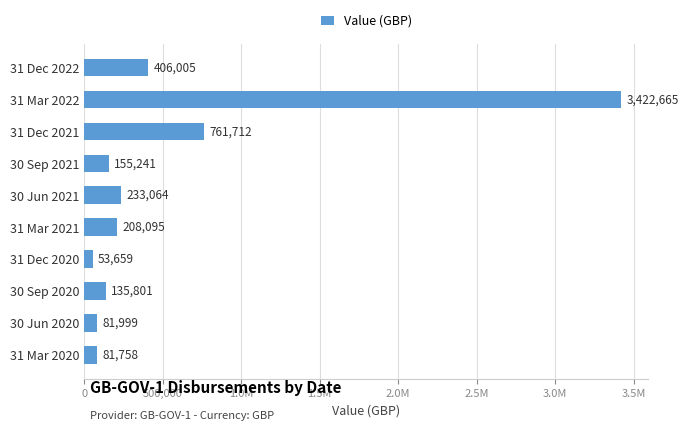

Are the bars horizontal?

Yes